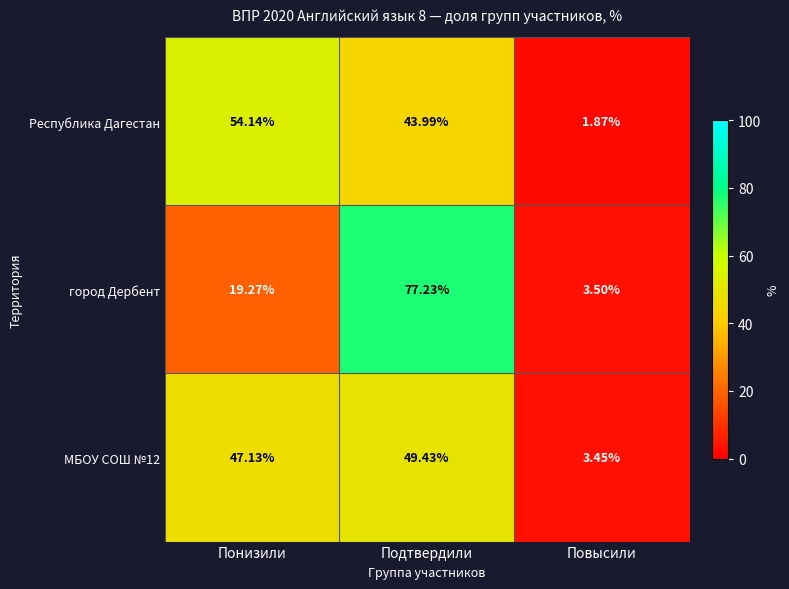

Which label corresponds to the smallest value in the chart?

Повысили